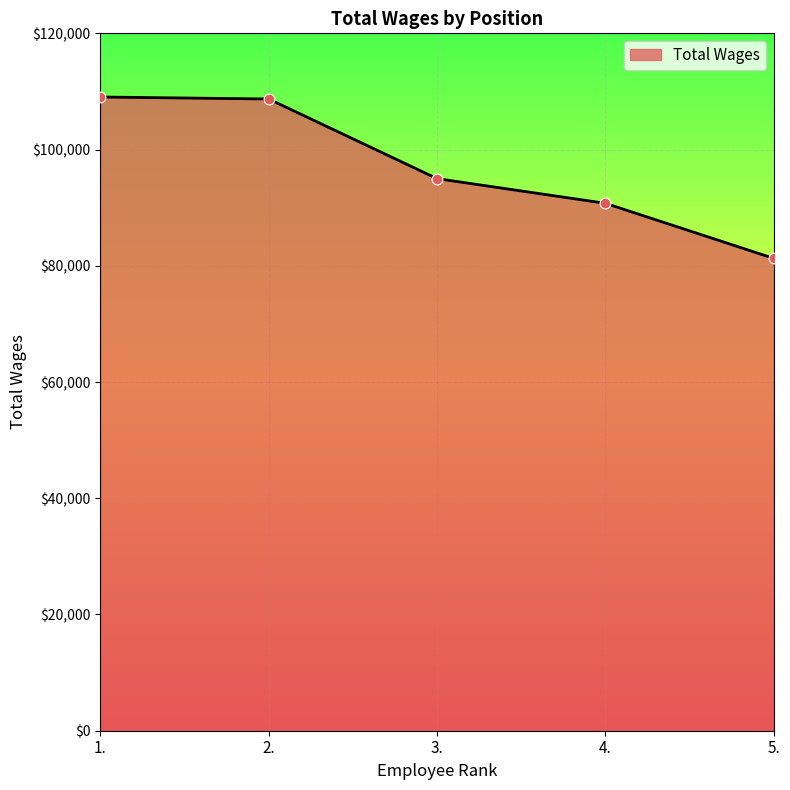

Between 5. and 4., which is larger?

4.